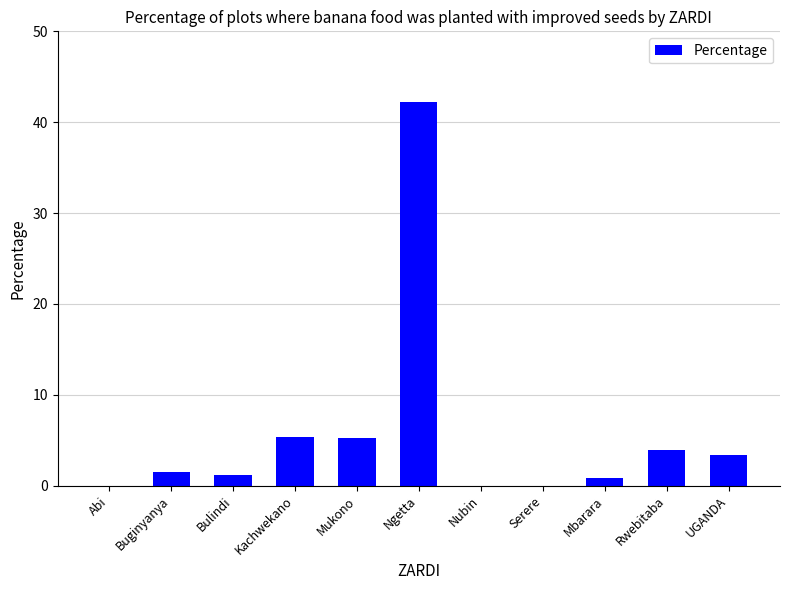

What is the approximate value at Bulindi?

1.2